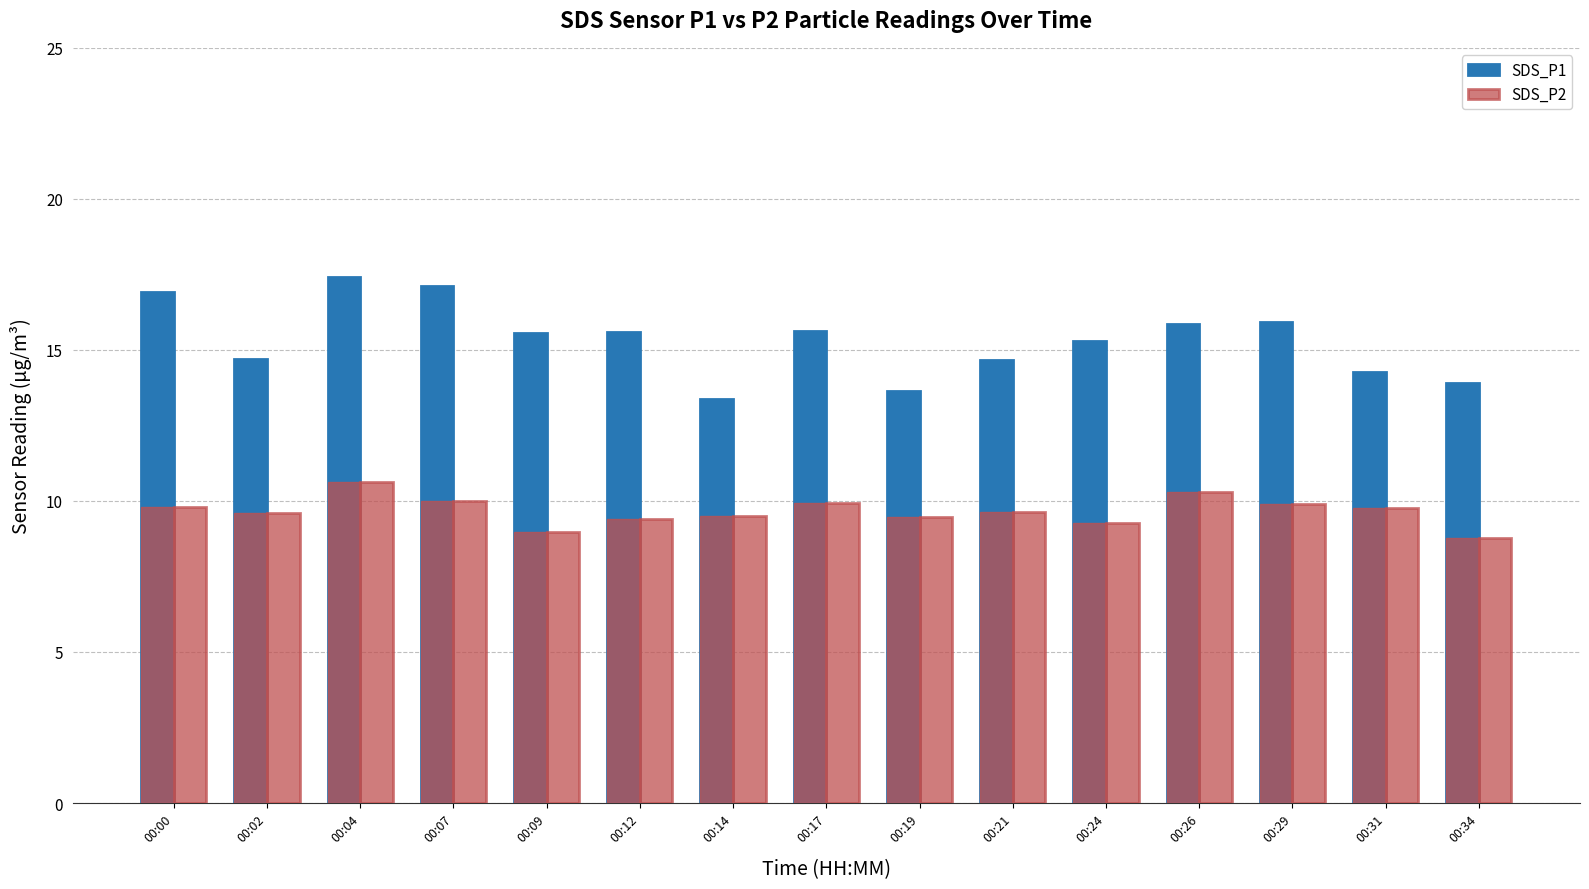

Where does the SDS_P1 series first go above 15?

00:00